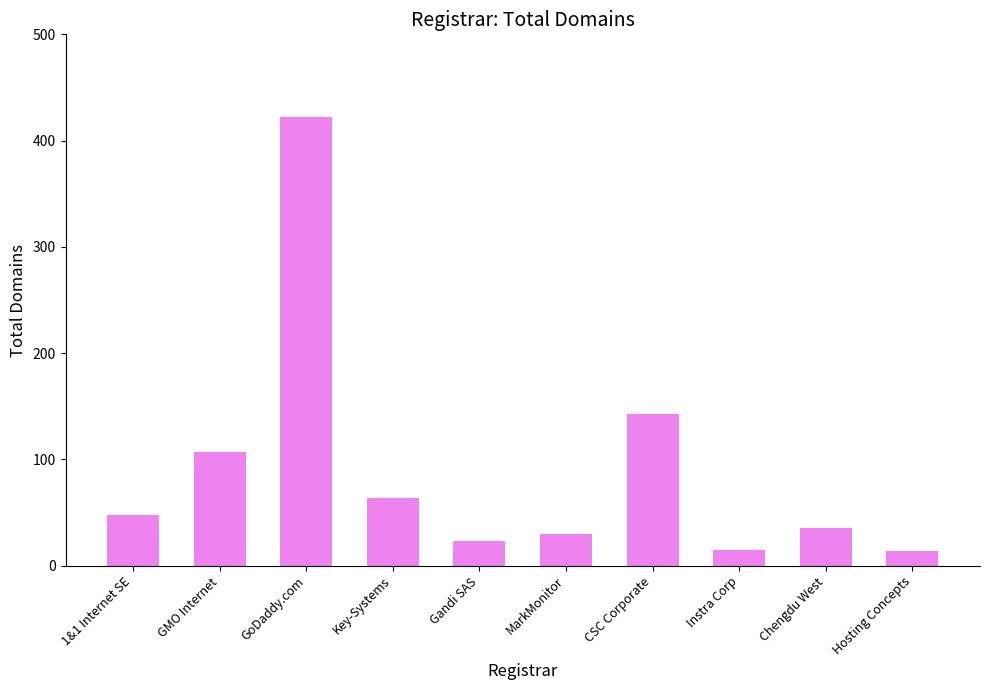

Which has a higher value, 1&1 Internet SE or Hosting Concepts?

1&1 Internet SE